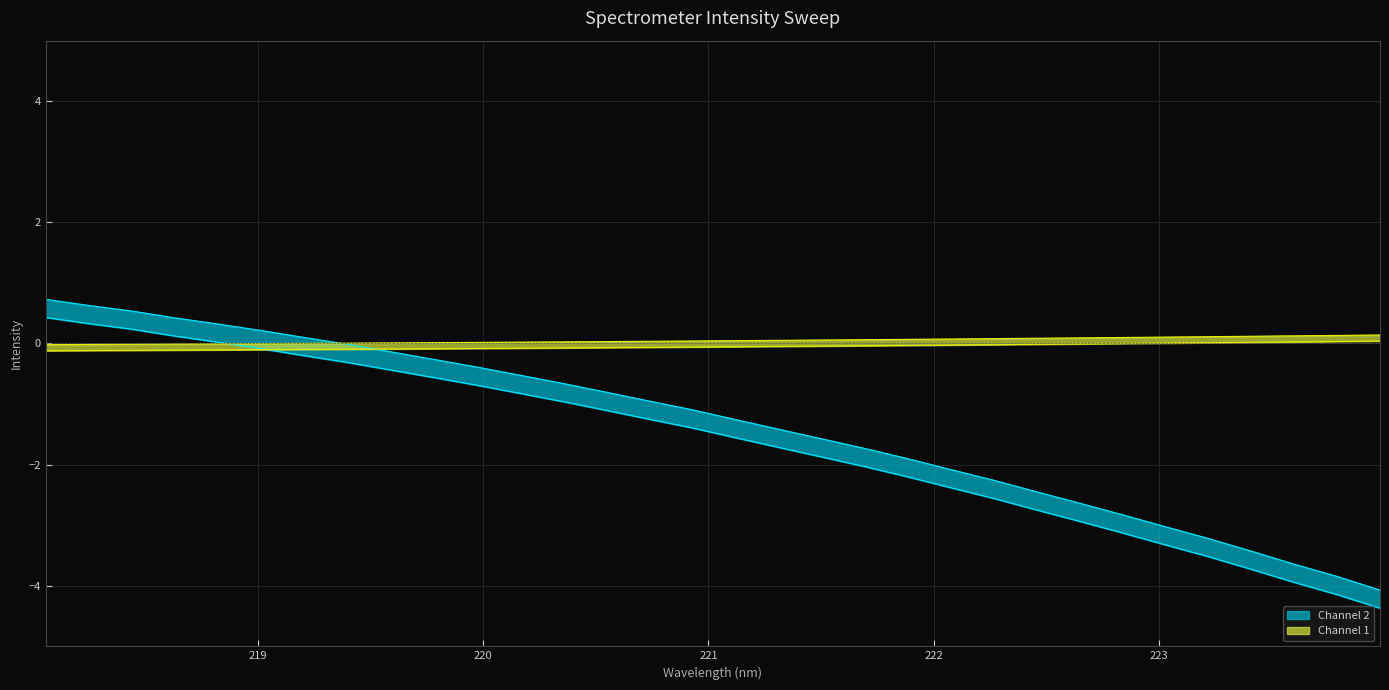

What is the minimum value shown in the chart?

-4.1